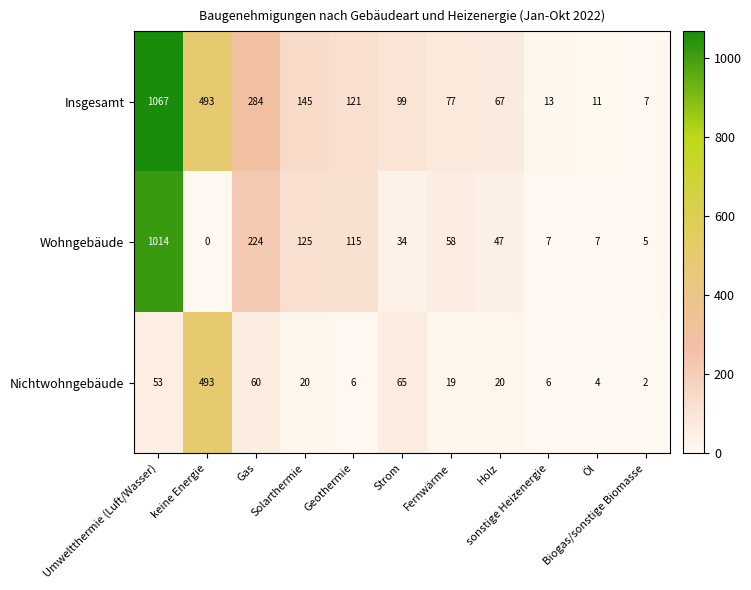

List the series in order of their overall mean, lowest first.

Nichtwohngebäude, Wohngebäude, Insgesamt